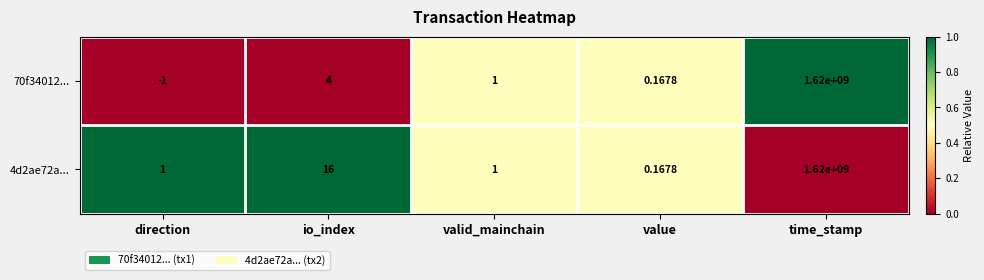

Is the value of 4d2ae72a... at direction greater than the value of 70f34012... at value?

Yes